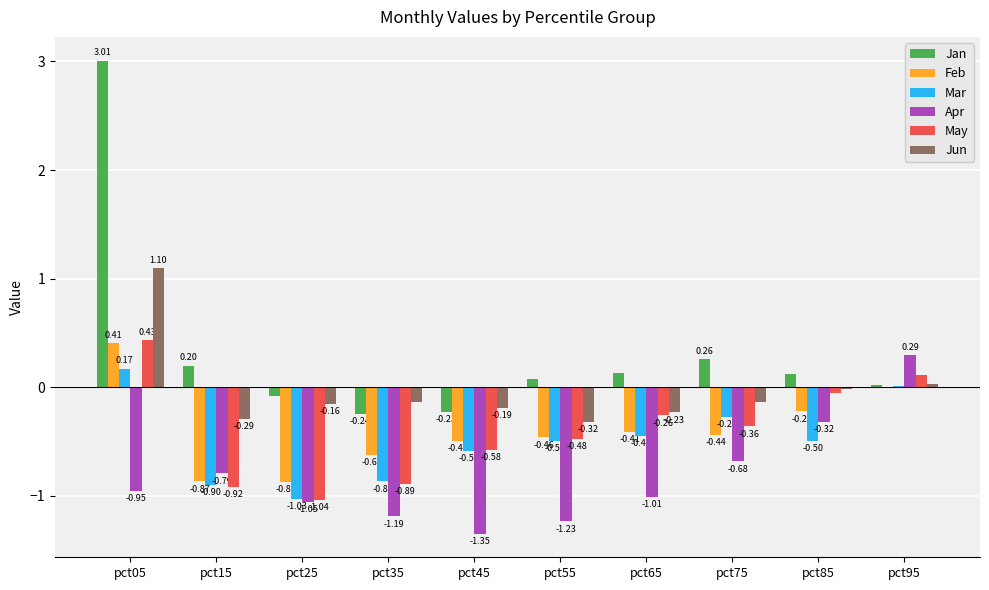

What is the average value of the Mar series?

-0.5